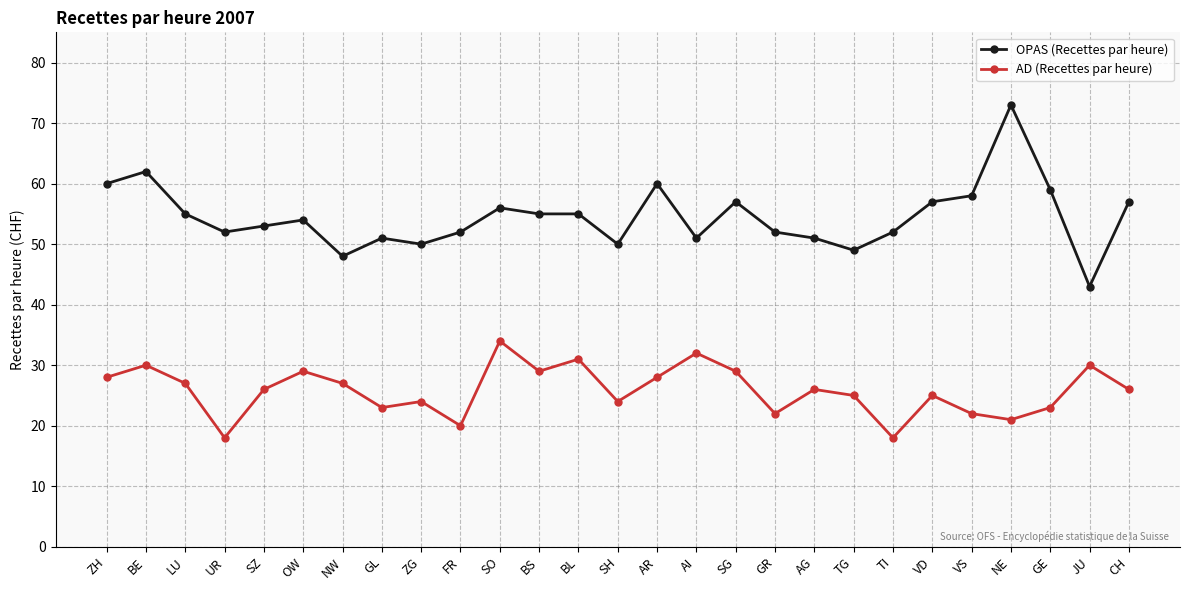

How many data points in OPAS (Recettes par heure) are less than 54?

13